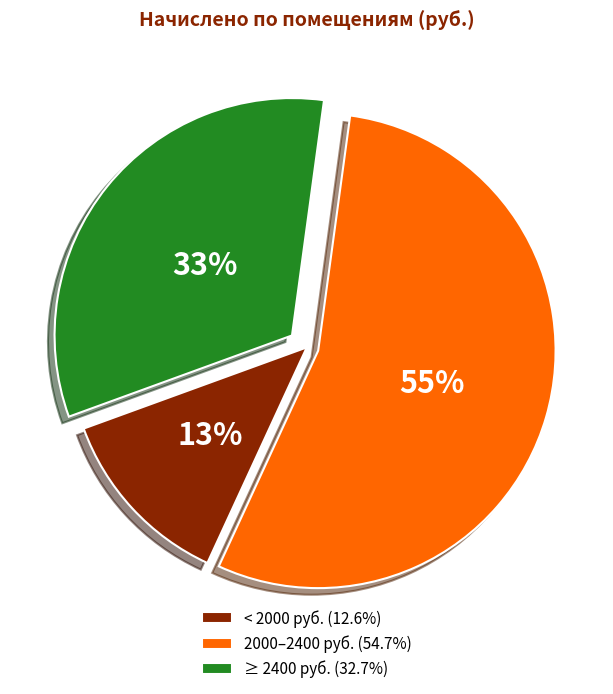

Does 2000–2400 руб. (54.7%) account for over 50% of the chart?

Yes